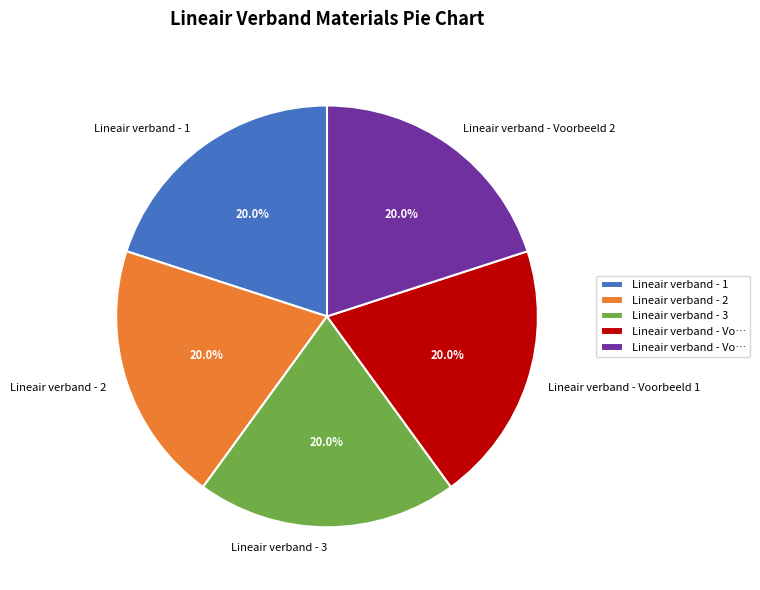

What is the ratio of the value at Lineair verband - Voorbeeld 2 to the value at Lineair verband - 3?

1.0